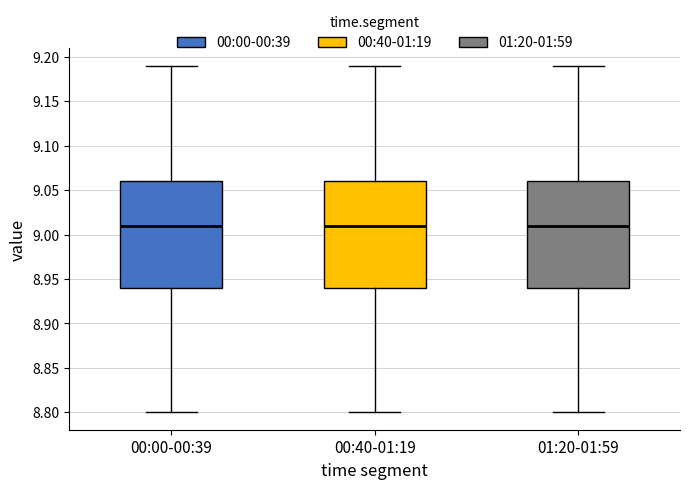

Where does the median line of the box for 00:00-00:39 sit on the y-axis? The values are not printed on the chart, so give them approximately, as read against the axis.

9.01